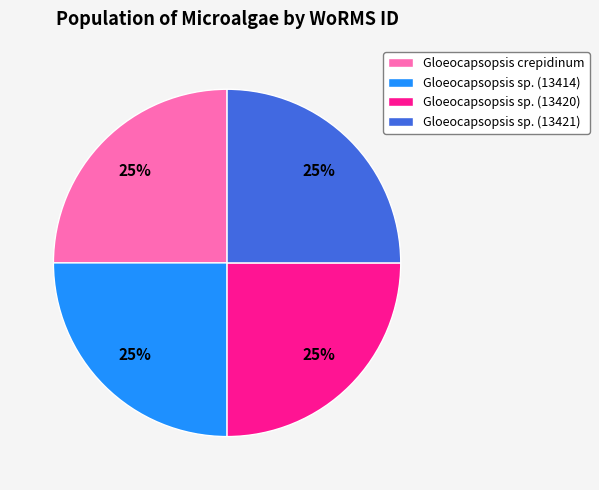

To the nearest percent, what percentage of the pie is Gloeocapsopsis sp. (13420)?

25%